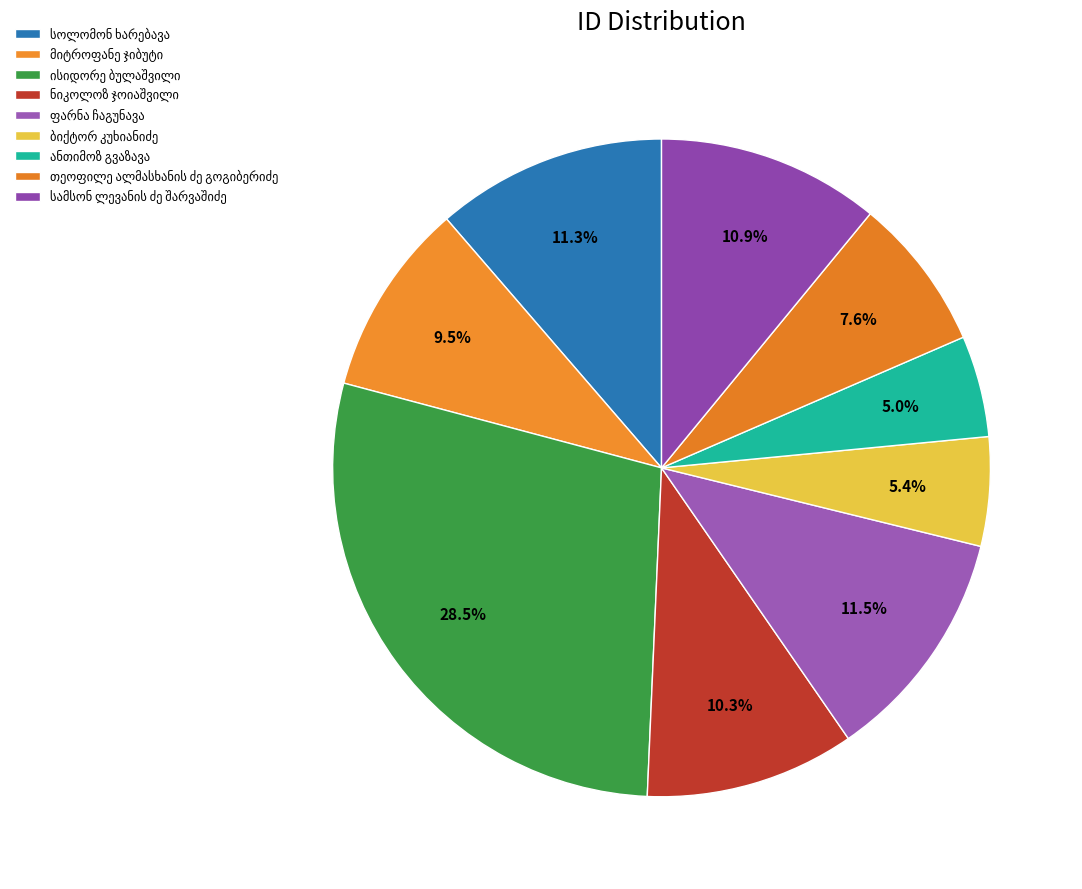

What percentage is the ბიქტორ კუხიანიძე slice, to the nearest percent?

5%